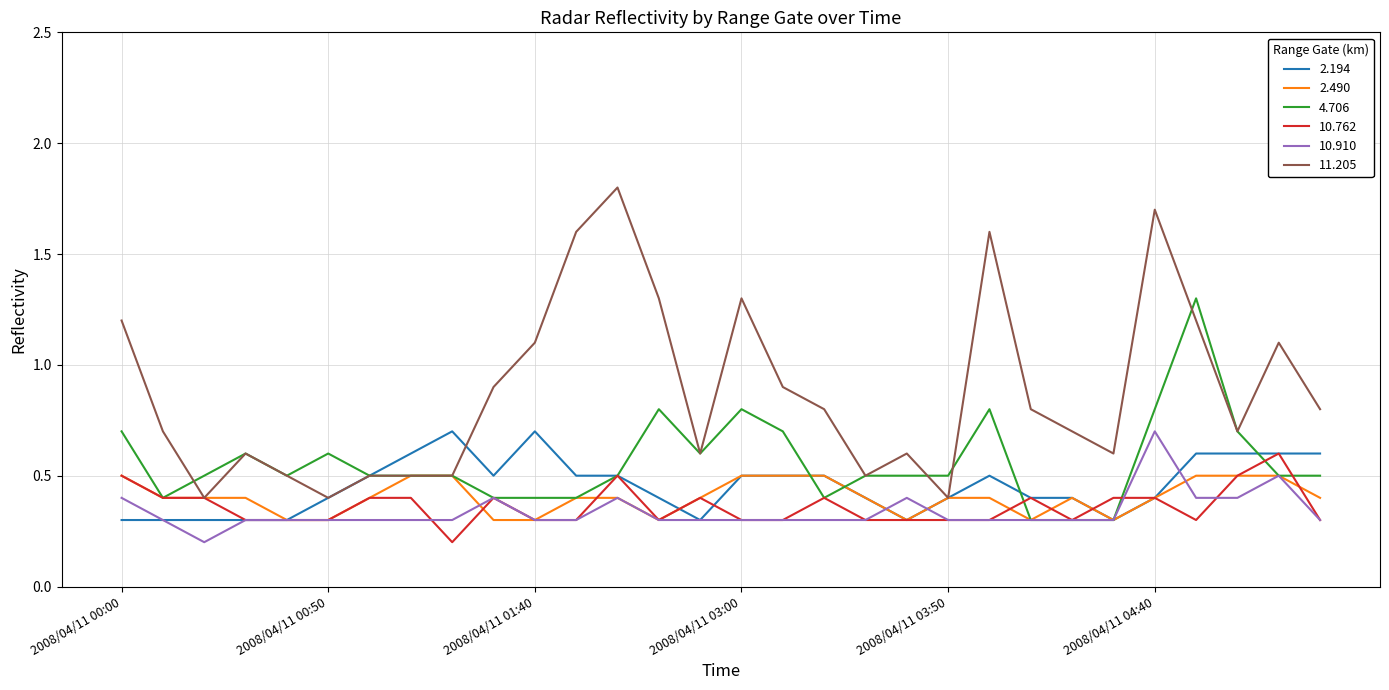

Is this an area chart (filled region under the line)?

No